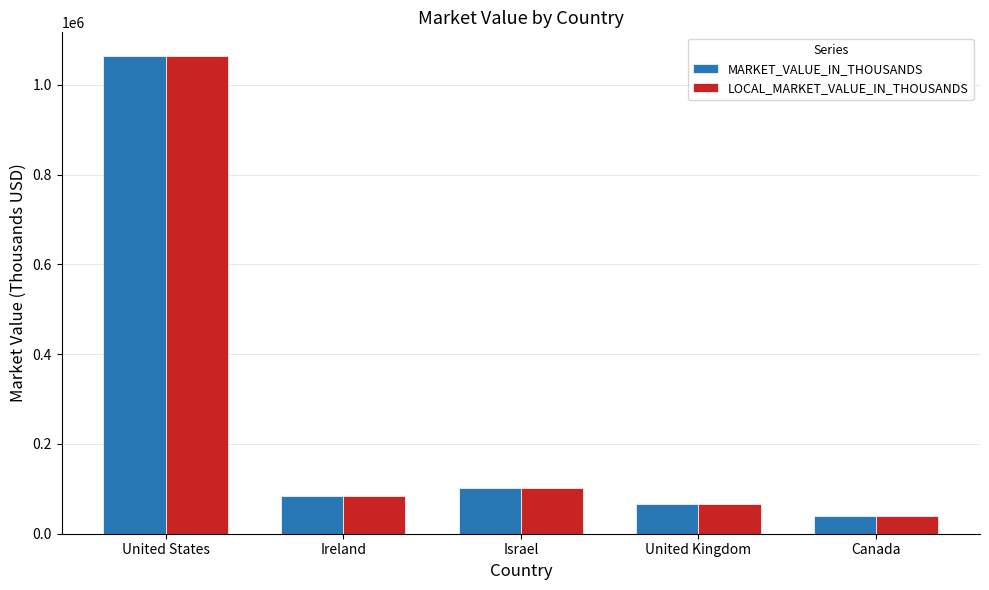

At which category is the sum across all series the highest?

United States